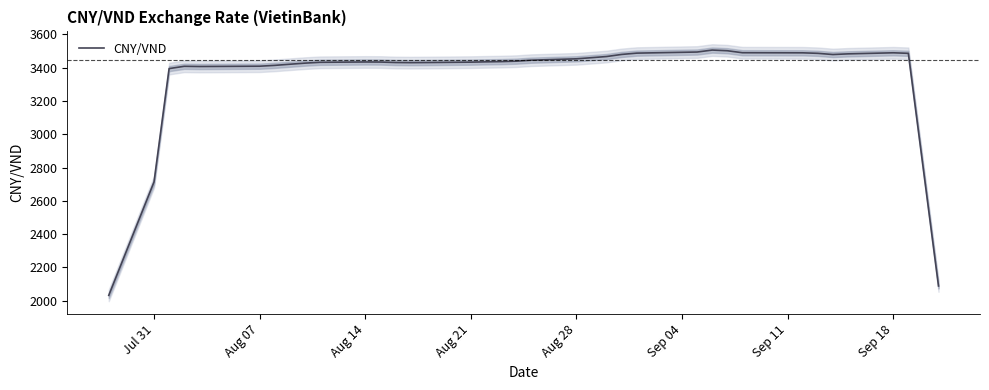

What is the maximum value for CNY/VND?

3506.4